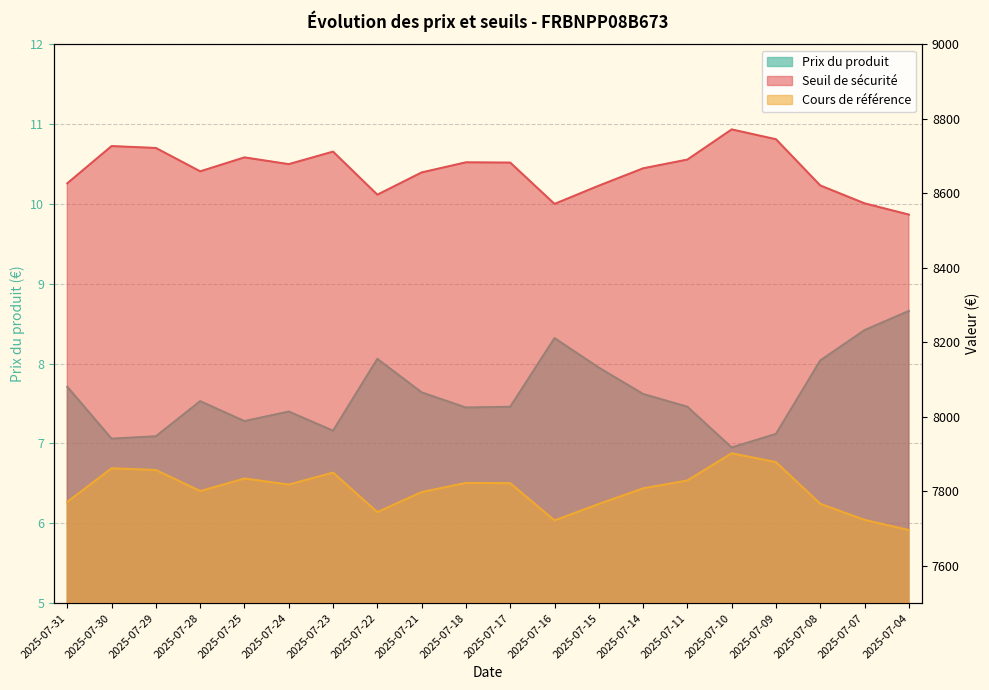

What is the sum of the Seuil de sécurité values at 2025-07-31 and 2025-07-18?

17310.1